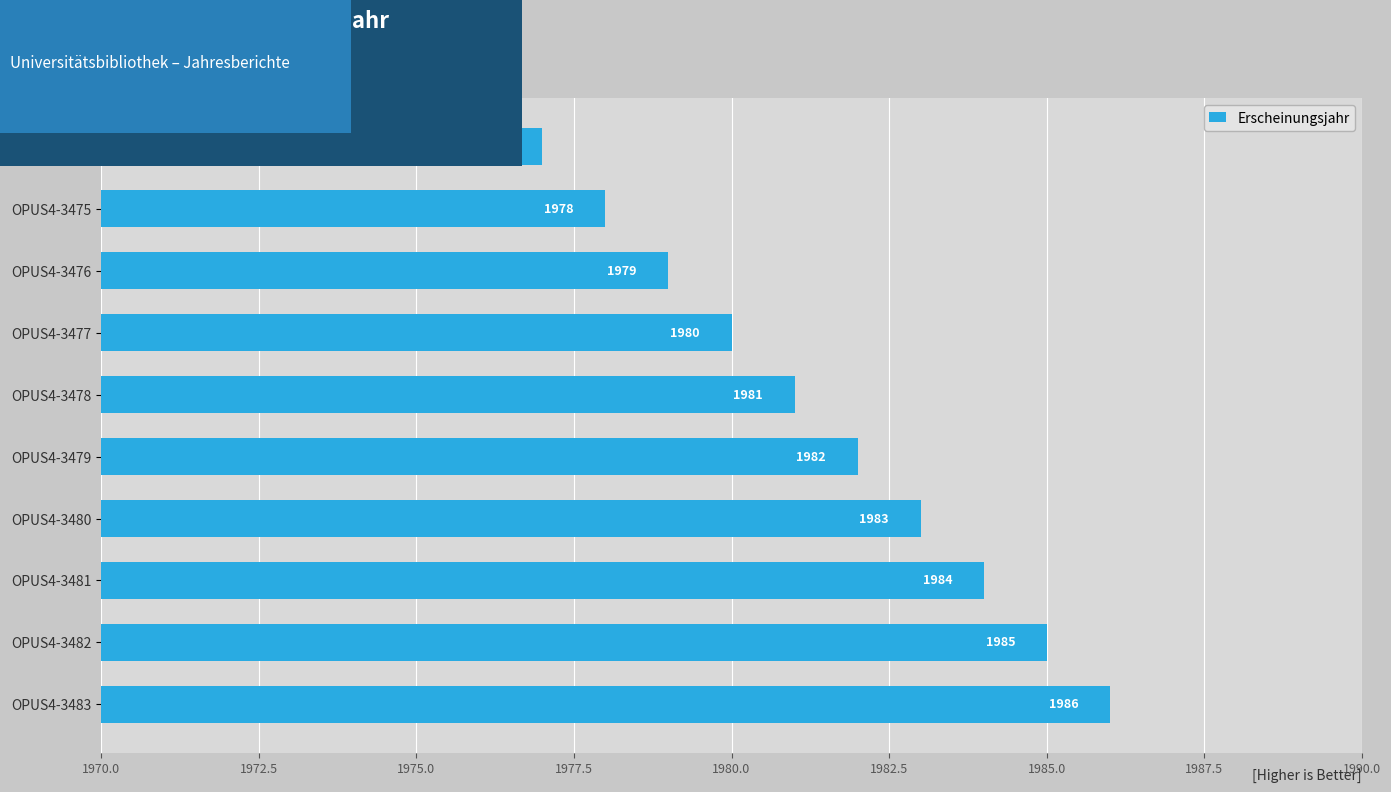

Count the number of categories in the chart.

10